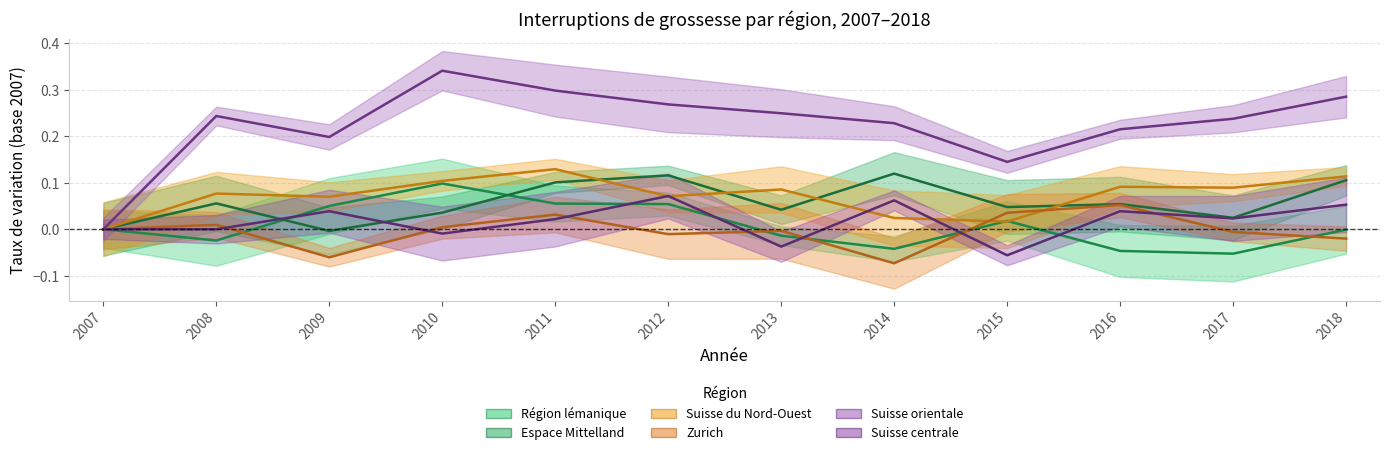

True or false: Suisse centrale and Suisse orientale intersect in this chart.

False